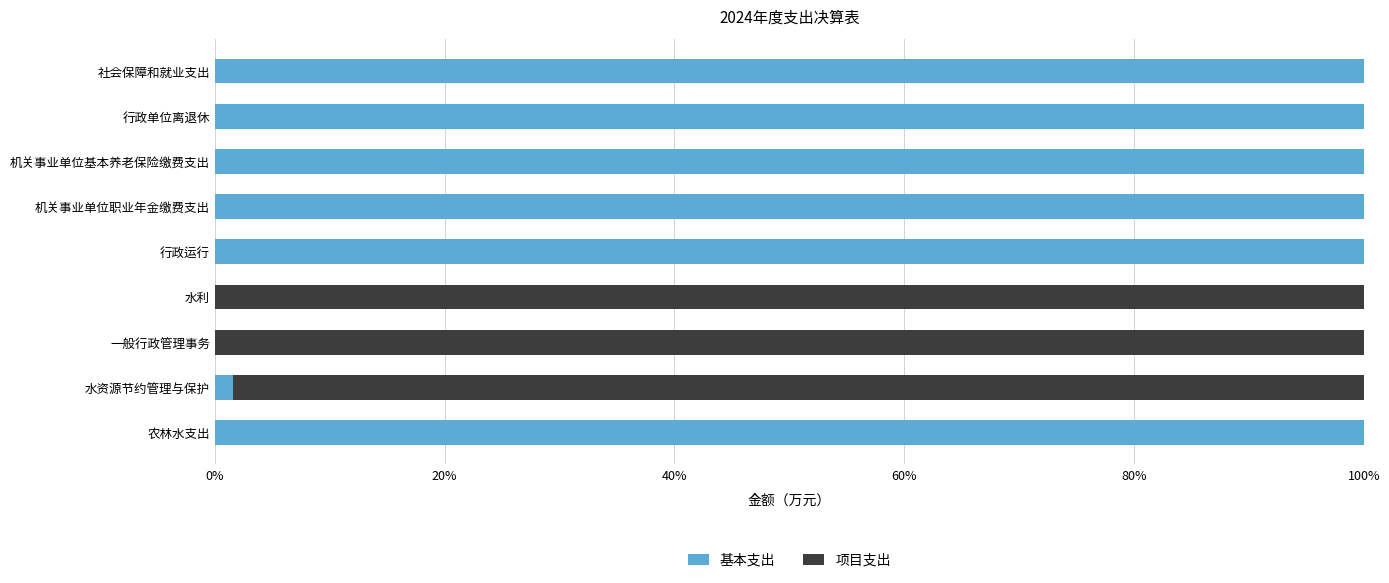

True or false: 基本支出 has a value of 100.0 at 社会保障和就业支出.

True